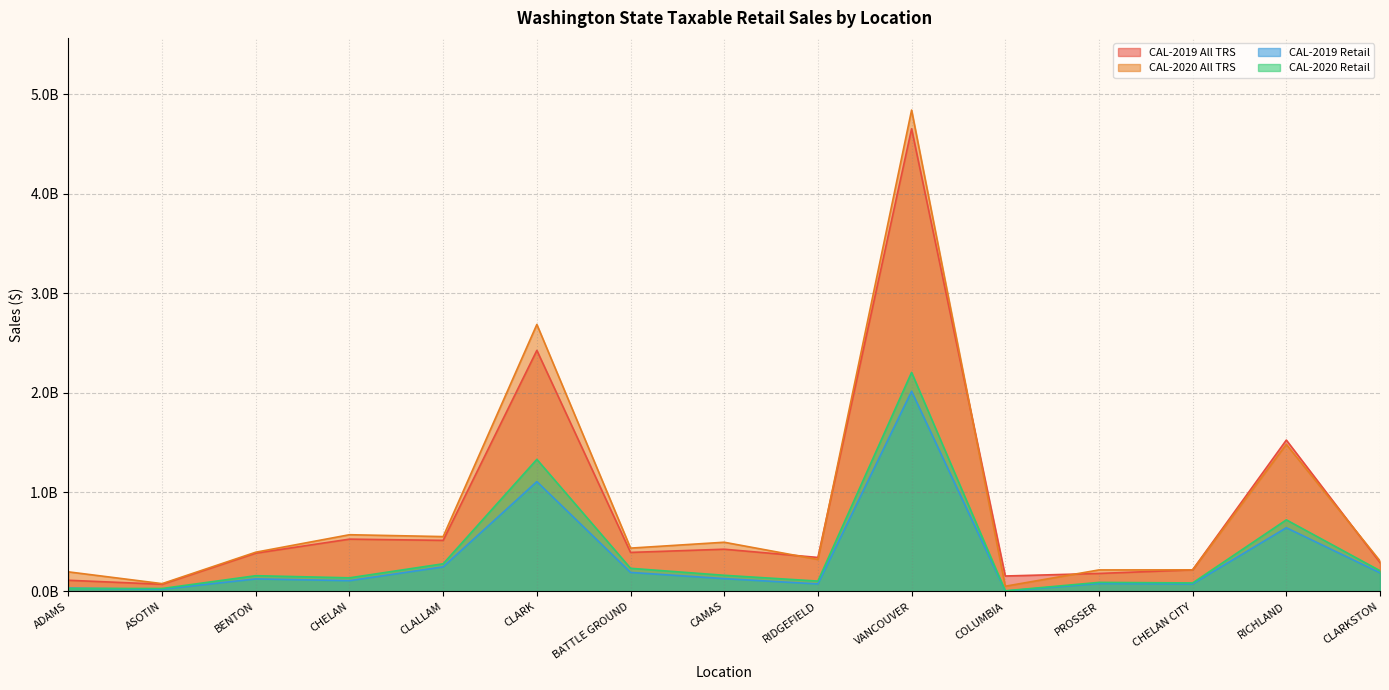

Is it true that CAL-2019 All TRS equals 0.7 at BENTON?

False